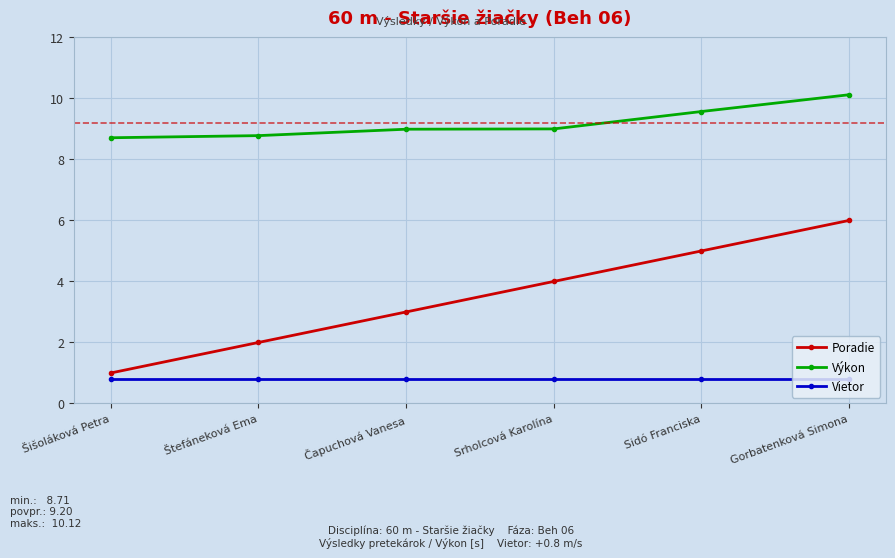

Rank the series by their maximum value, from lowest to highest.

Vietor, Poradie, Výkon